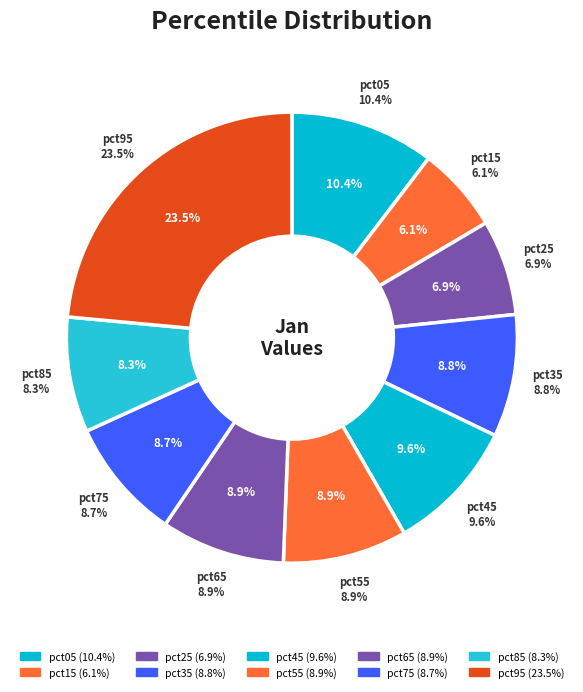

How much of the chart is everything except pct65?

91.1%